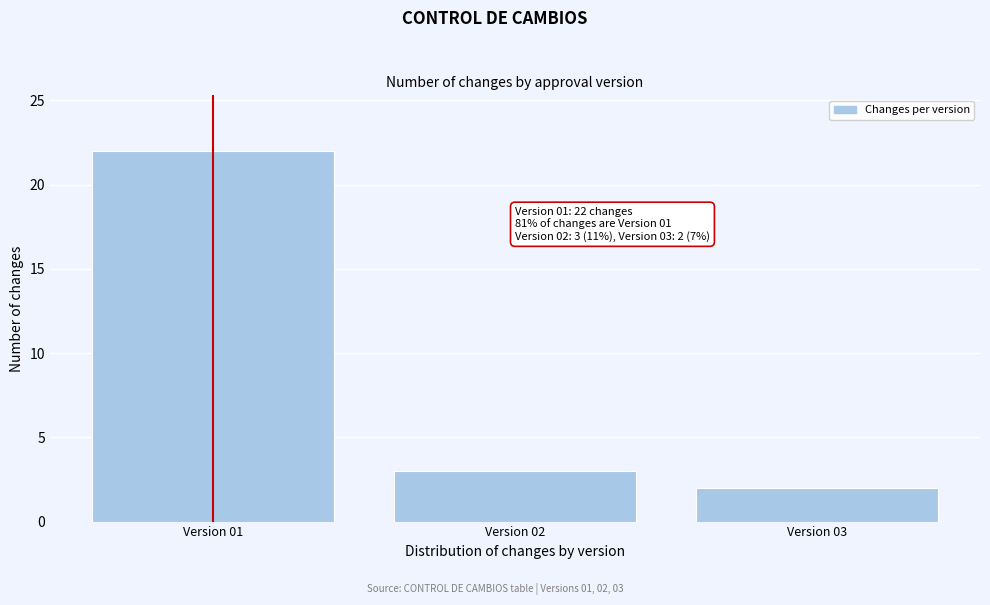

Reading left to right, what are all the values shown in this chart?

Version 01=22	Version 02=3	Version 03=2